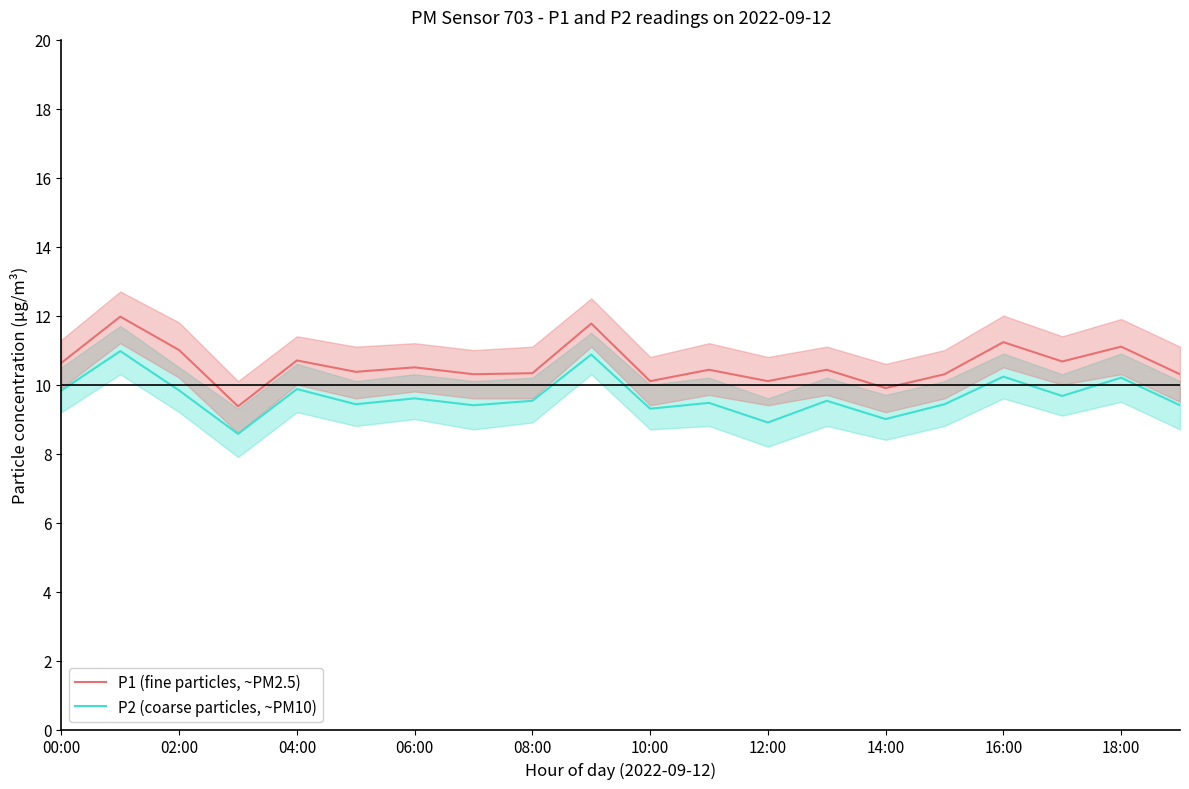

True or false: P2 (coarse particles, ~PM10) and P1 (fine particles, ~PM2.5) intersect in this chart.

False